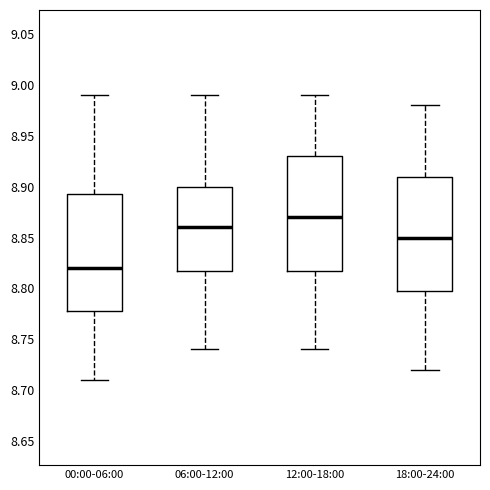

Reading left to right, read every box against the y-axis: the position of its median line, the range the box covers, and the ends of its whiskers. The values are not printed on the chart, so give them approximately, as read against the axis.

00:00-06:00: median 8.820, box 8.780 to 8.895, whiskers 8.710 to 8.990
06:00-12:00: median 8.860, box 8.820 to 8.900, whiskers 8.740 to 8.990
12:00-18:00: median 8.870, box 8.820 to 8.930, whiskers 8.740 to 8.990
18:00-24:00: median 8.850, box 8.800 to 8.910, whiskers 8.720 to 8.980